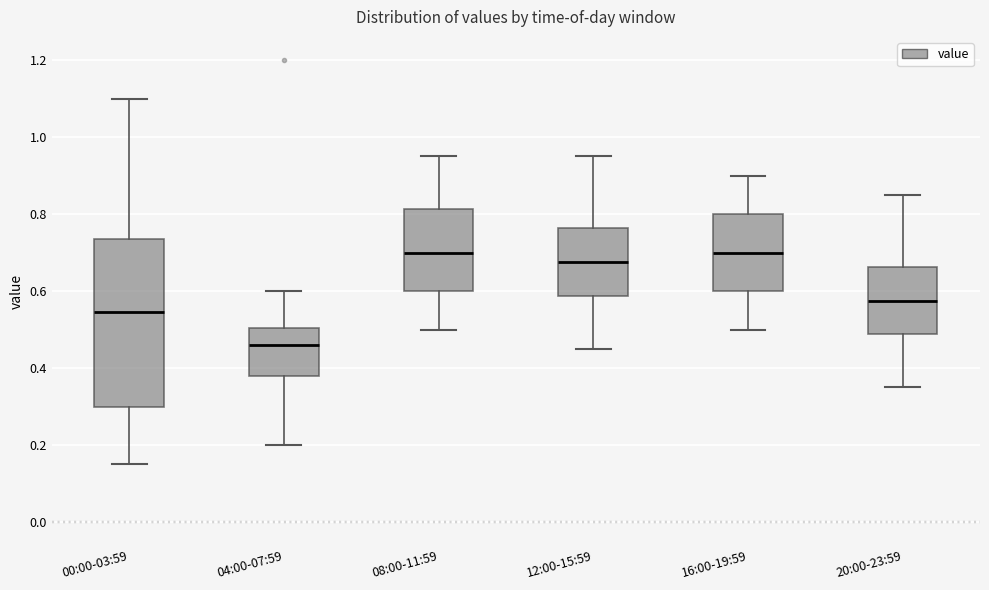

Reading left to right, transcribe this box plot: for each box, give where its median line is, the range the box spans, and where its two whiskers end, as read against the y-axis. The values are not printed on the chart, so give them approximately, as read against the axis.

00:00-03:59: median 0.54, box 0.30 to 0.74, whiskers 0.16 to 1.10
04:00-07:59: median 0.46, box 0.38 to 0.50, whiskers 0.20 to 0.60
08:00-11:59: median 0.70, box 0.60 to 0.82, whiskers 0.50 to 0.96
12:00-15:59: median 0.68, box 0.58 to 0.76, whiskers 0.46 to 0.96
16:00-19:59: median 0.70, box 0.60 to 0.80, whiskers 0.50 to 0.90
20:00-23:59: median 0.58, box 0.48 to 0.66, whiskers 0.36 to 0.86